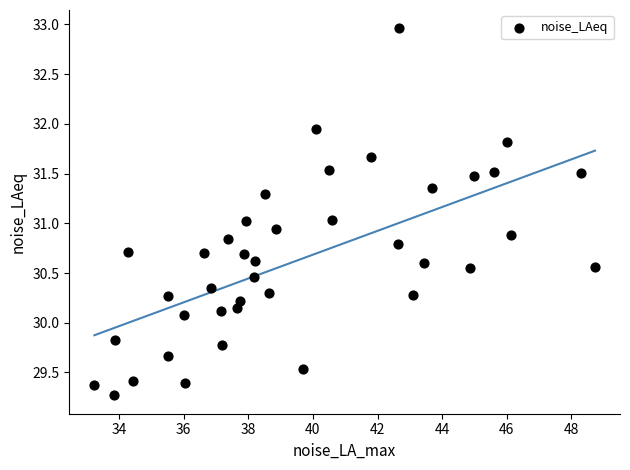

What is the range of Y values (max minus min)?

3.7